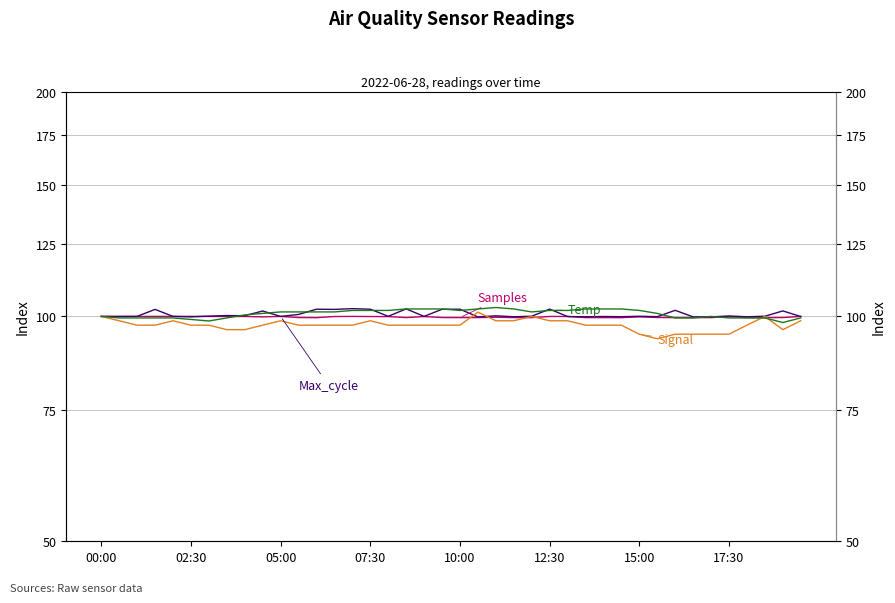

Does the chart display data point markers on the line(s)?

No